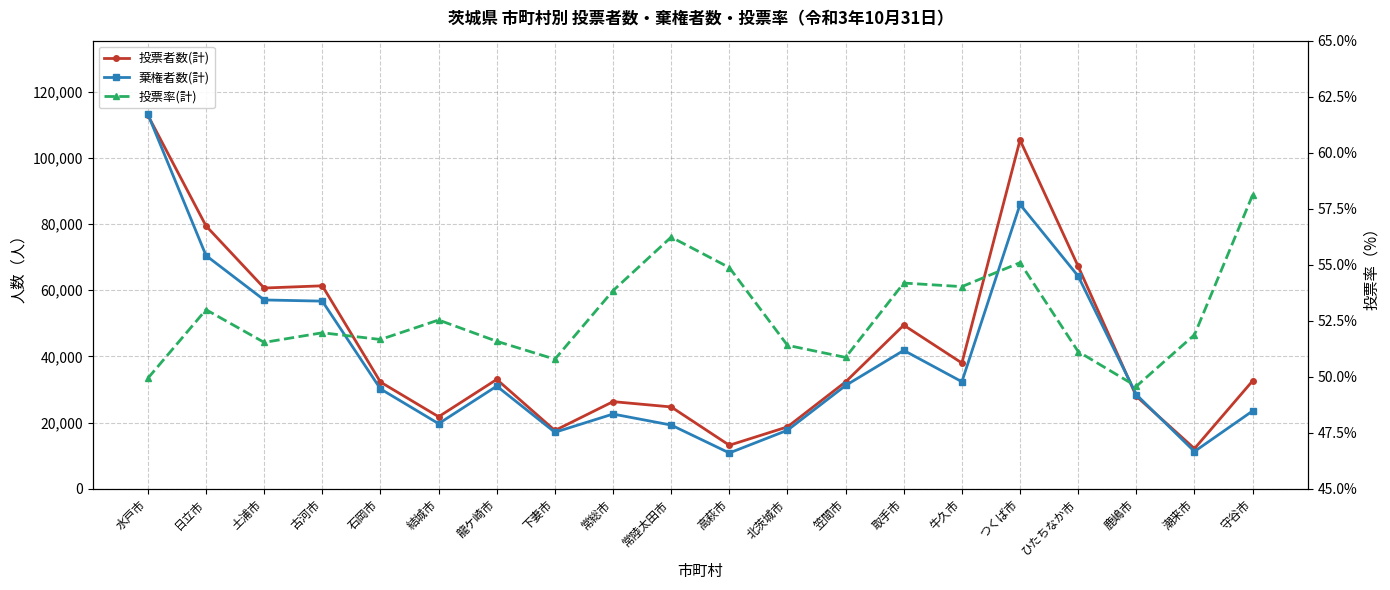

At which category is the sum across all series the highest?

水戸市